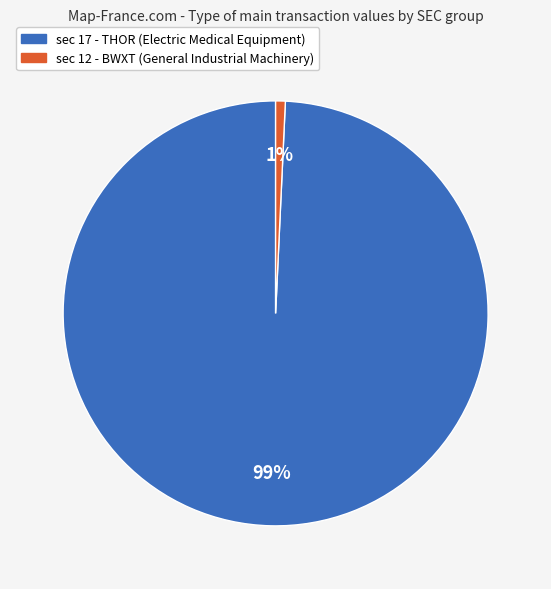

Is there any slice that represents more than half of the pie?

Yes